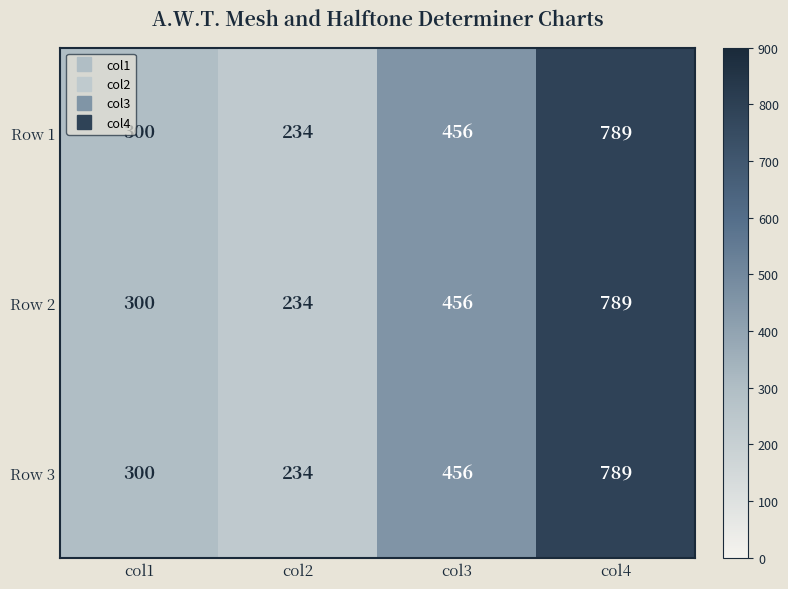

Reading left to right, transcribe all the data shown in this chart.

Row 1: col1=300	col2=234	col3=456	col4=789
Row 2: col1=300	col2=234	col3=456	col4=789
Row 3: col1=300	col2=234	col3=456	col4=789